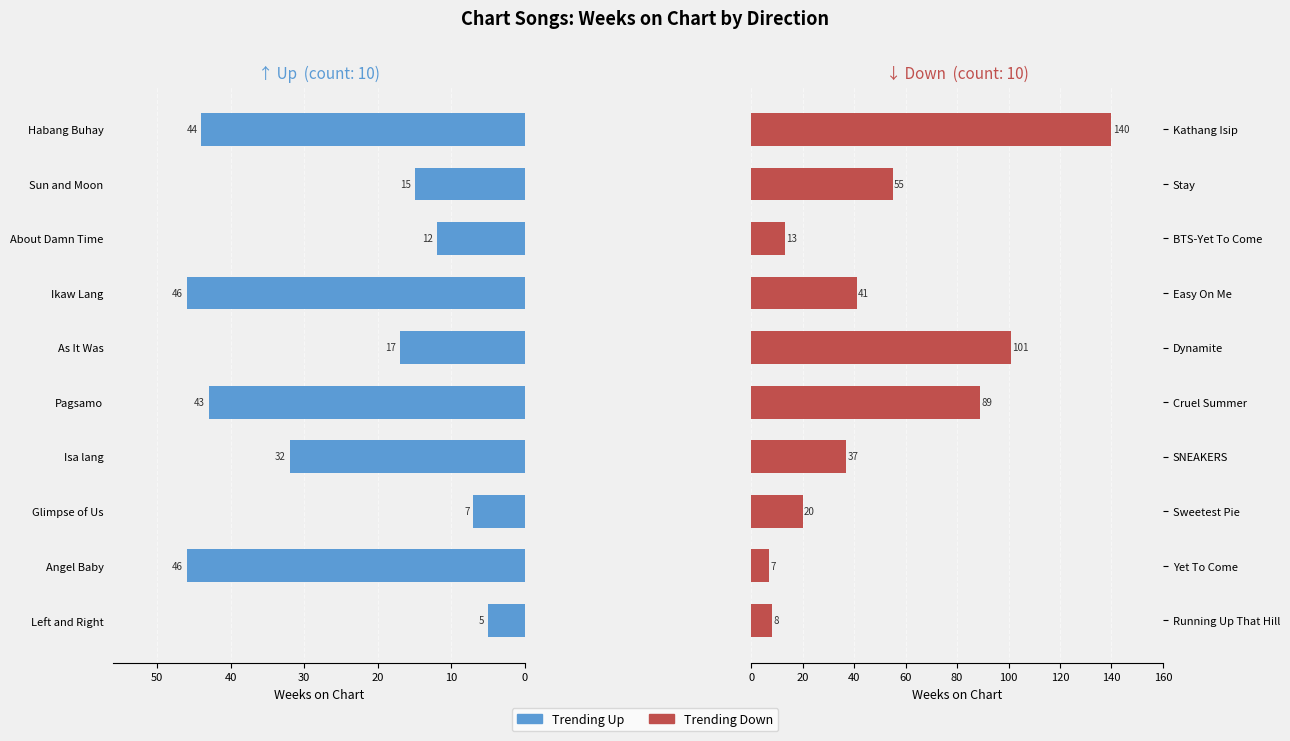

What position from the left is 7?

8